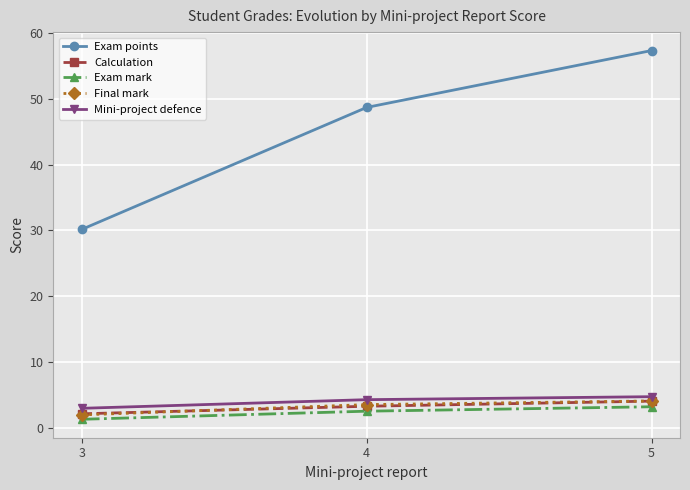

Reading left to right, what are all the values shown in this chart?

Exam points: 3=30.2	4=48.7	5=57.3
Calculation: 3=2.2	4=3.3	5=4.1
Exam mark: 3=1.3	4=2.6	5=3.2
Final mark: 3=2.0	4=3.6	5=4.1
Mini-project defence: 3=3.0	4=4.3	5=4.8